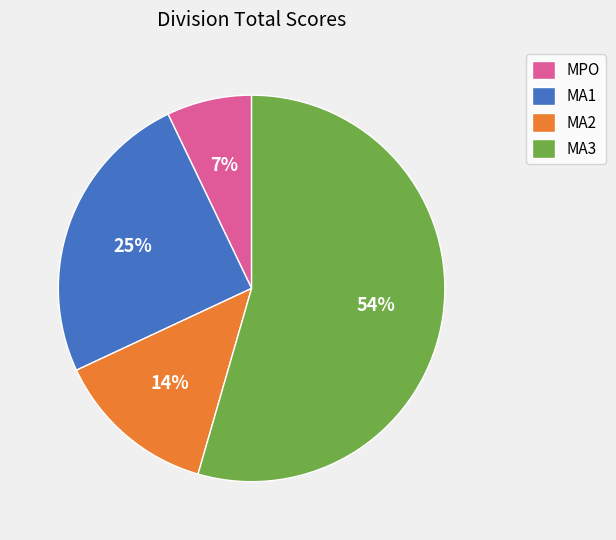

Which slice is the largest?

MA3